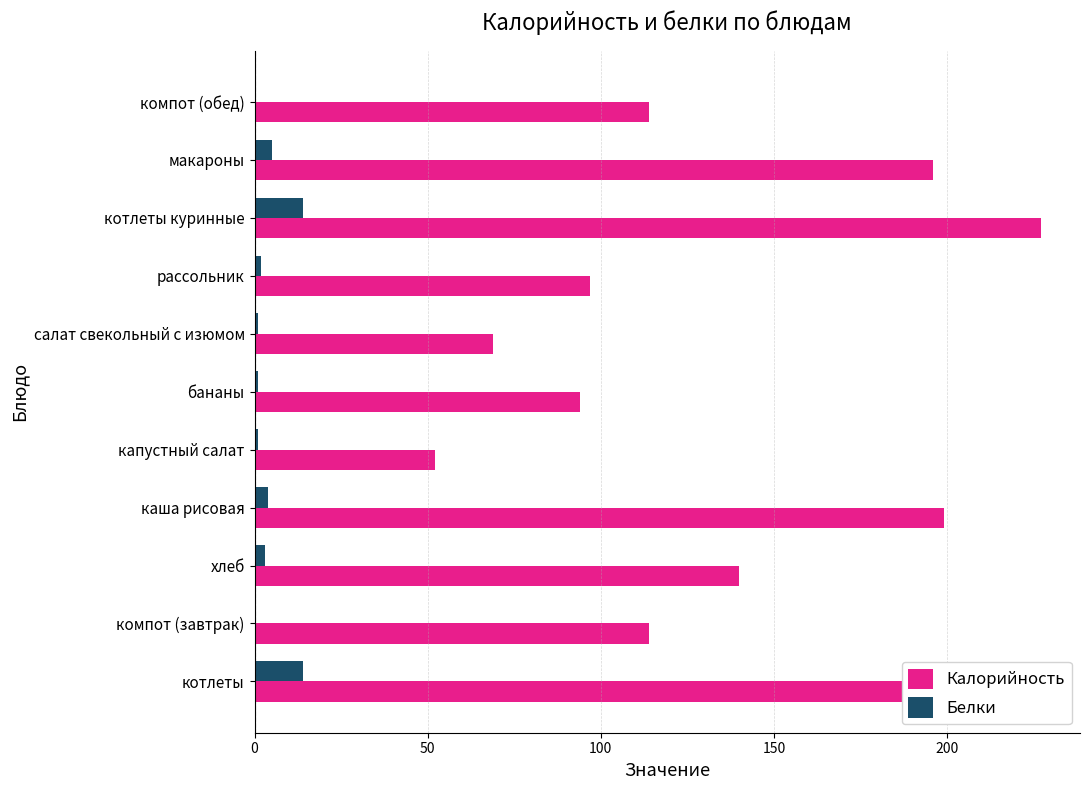

Between компот (завтрак) and салат свекольный с изюмом, which series saw the biggest shift?

Калорийность